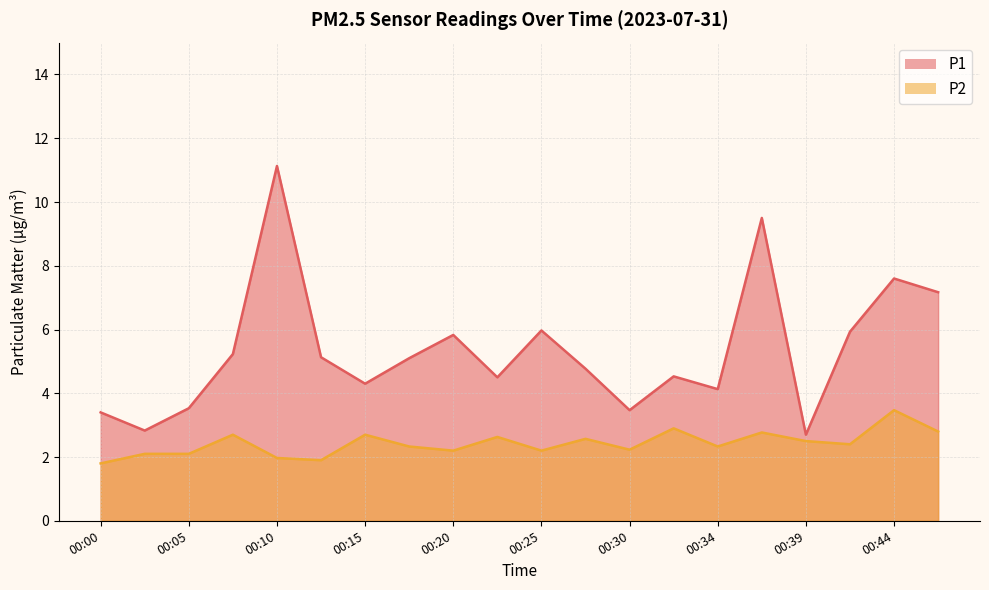

True or false: P2 and P1 intersect in this chart.

False